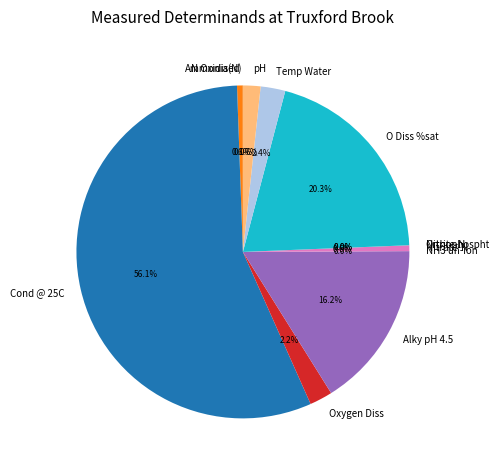

Approximately how many times larger is the value at Alky pH 4.5 compared to Nitrate-N?

29.1